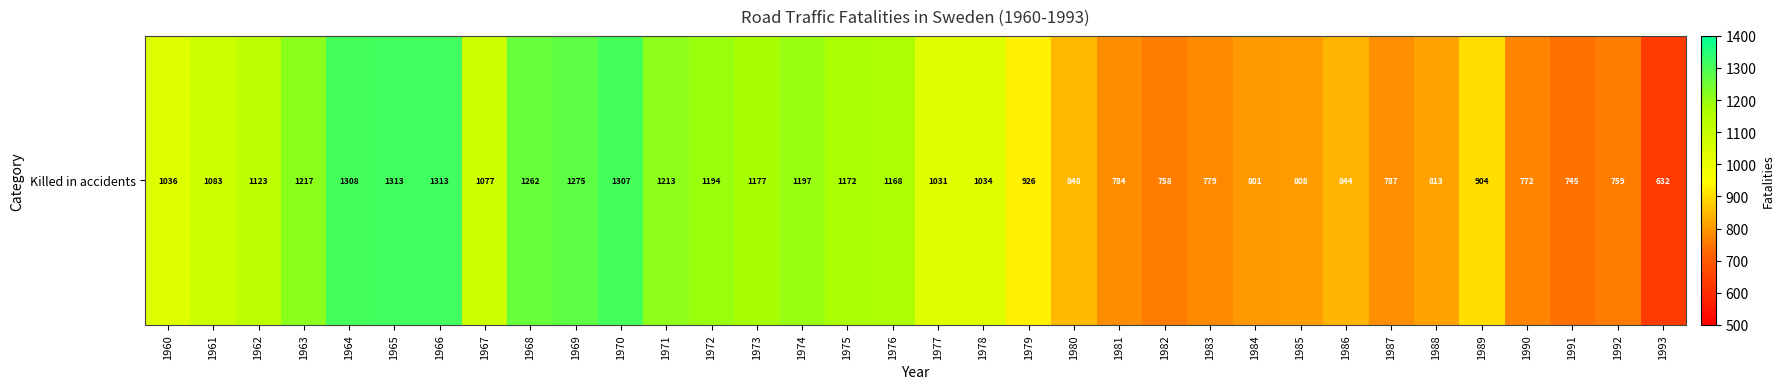

What is the difference between the values at 1971 and 1988?

400